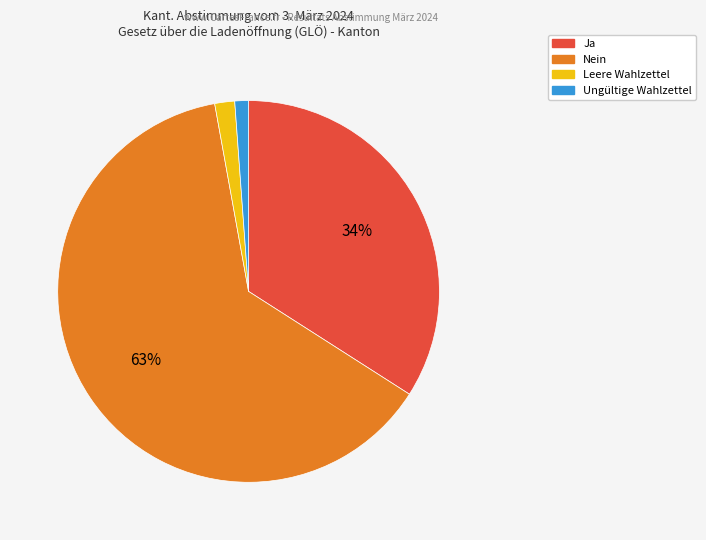

Combined, do Ungültige Wahlzettel and Nein account for over 50%?

Yes